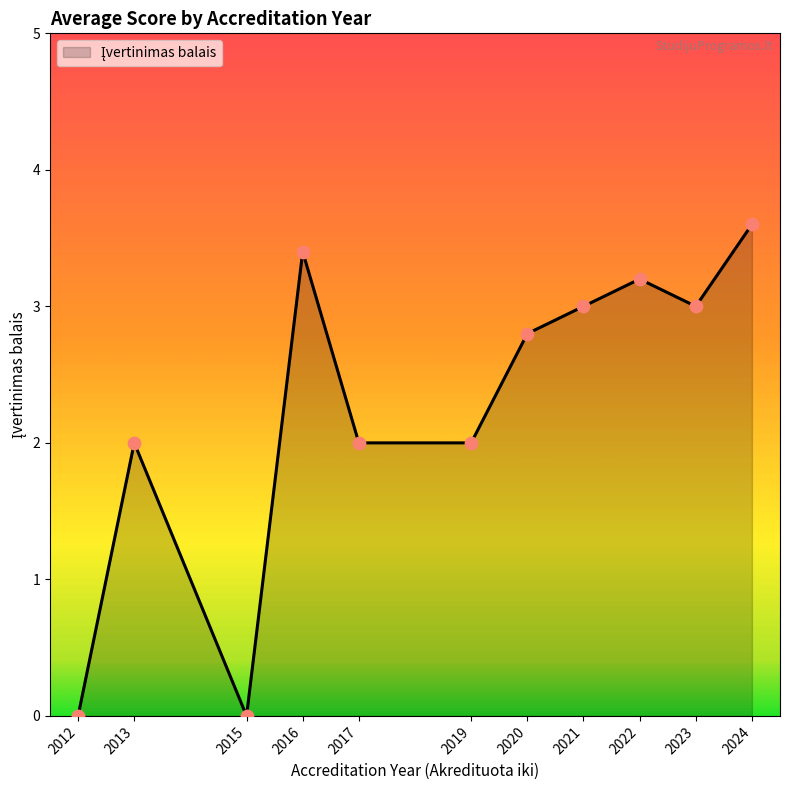

Which has a higher value, 2020 or 2023?

2023